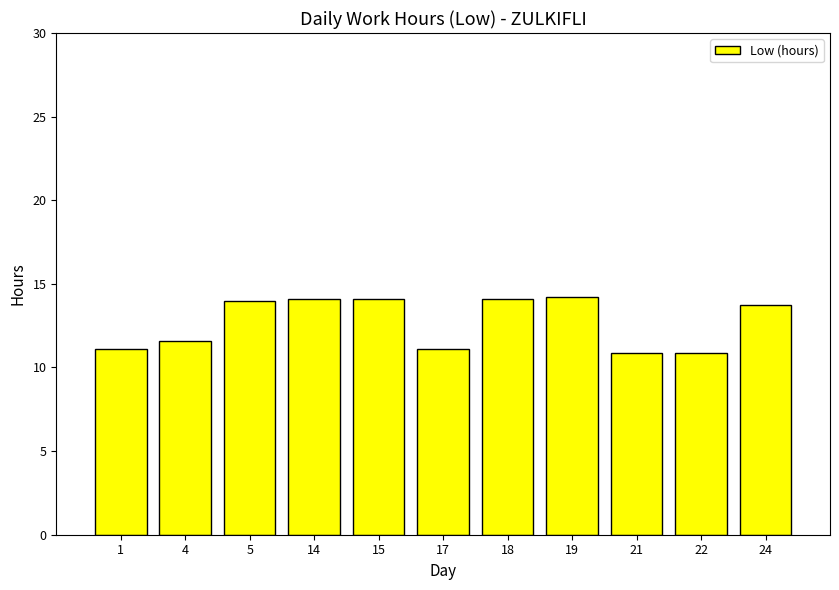

Where is the data nearest to the value 12?

4